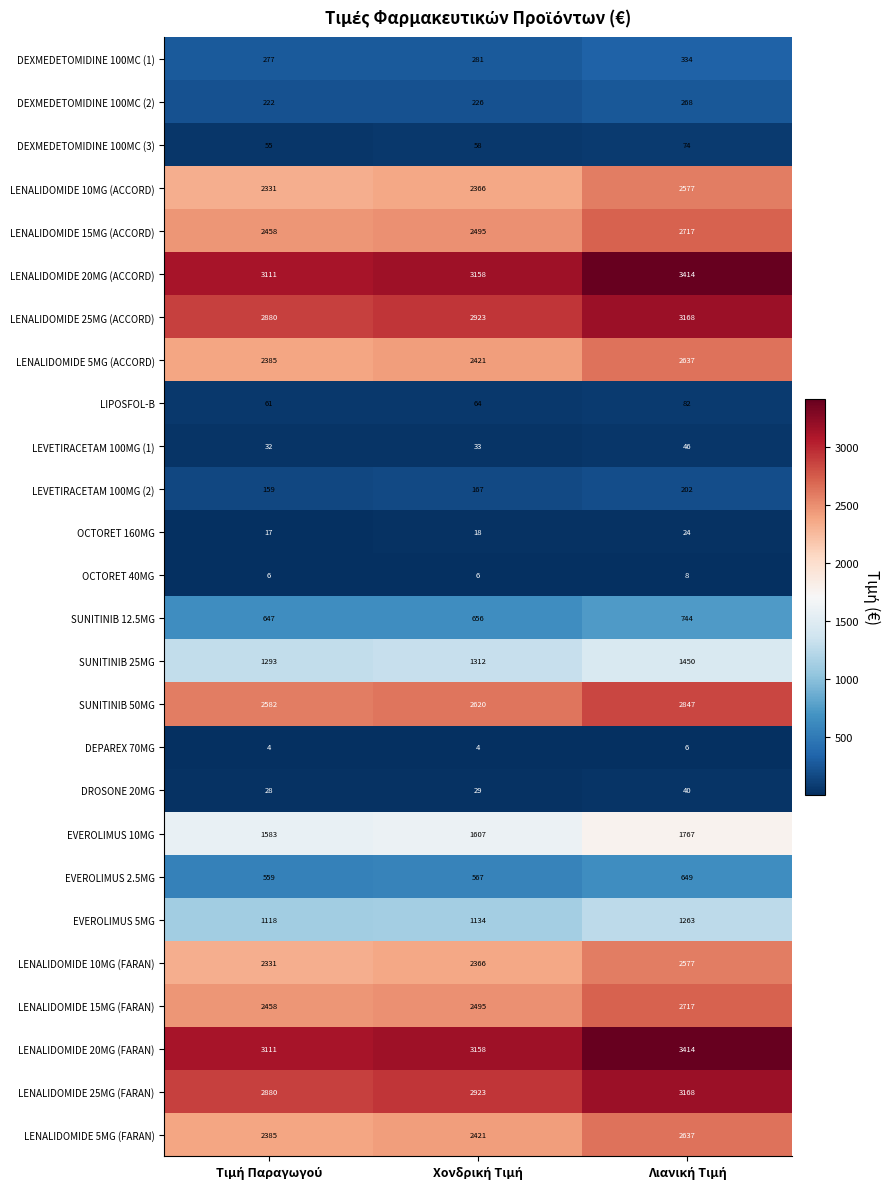

What is the maximum value for LENALIDOMIDE 15MG (FARAN)?

2717